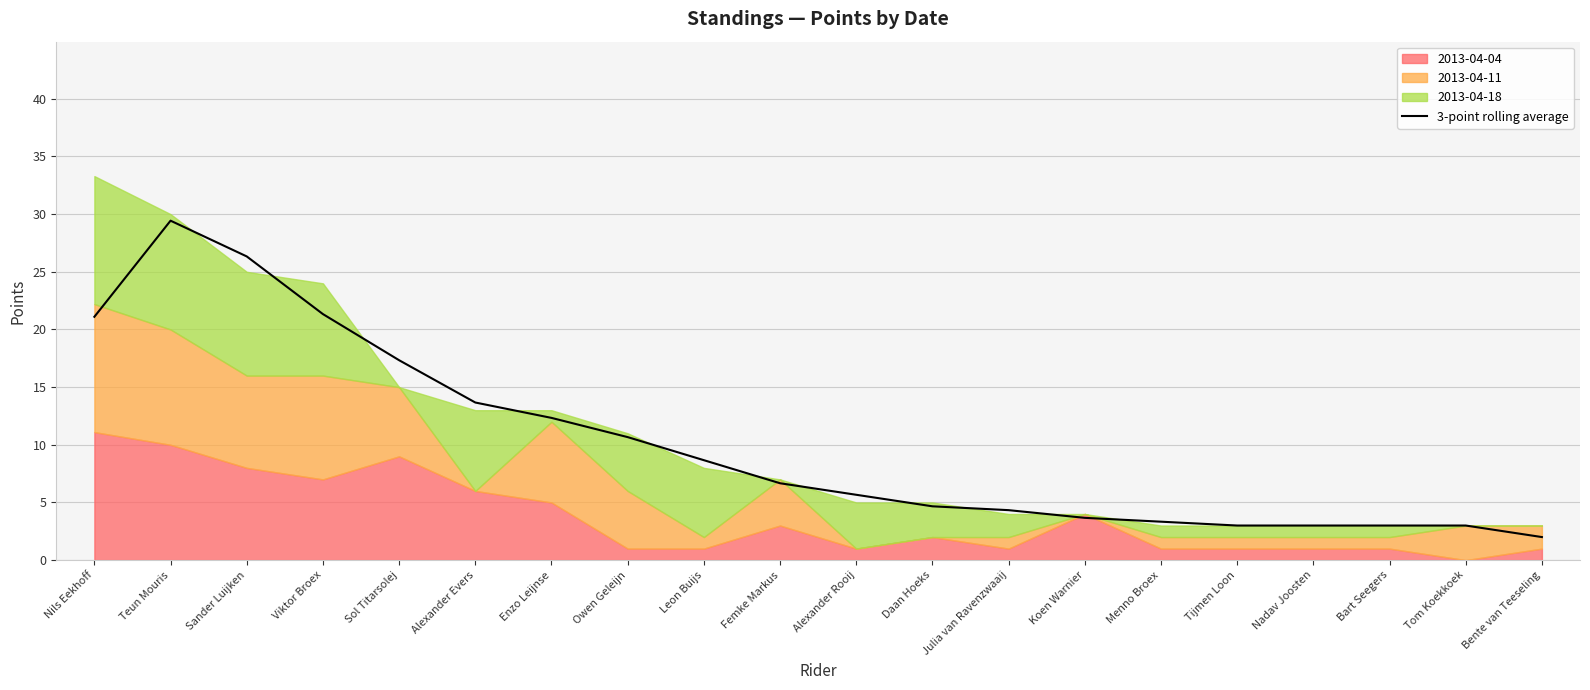

How many data points are above 6?

10